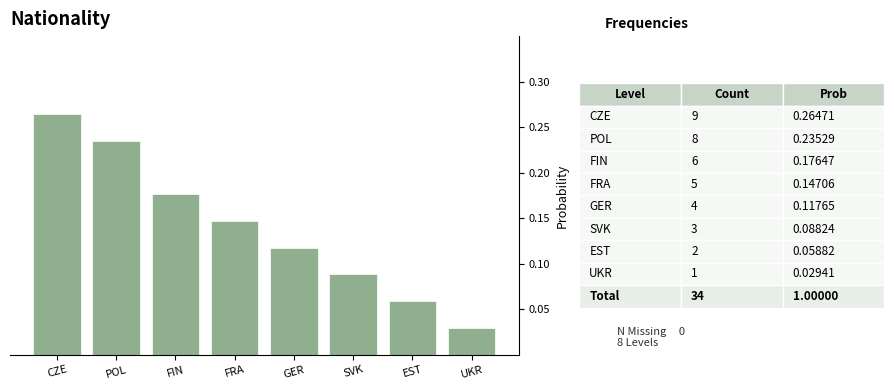

Which label corresponds to the largest value in the chart?

CZE